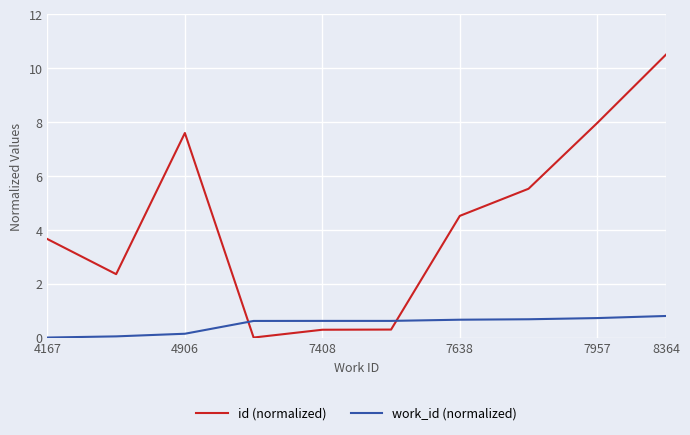

What is the highest value of the work_id (normalized) series?

0.8